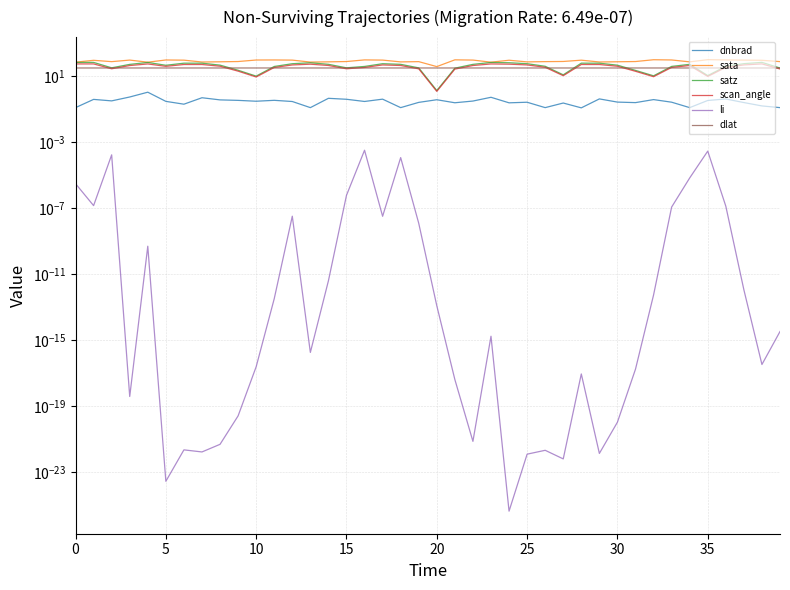

The value of scan_angle at 25 is 48.2. True or false?

True